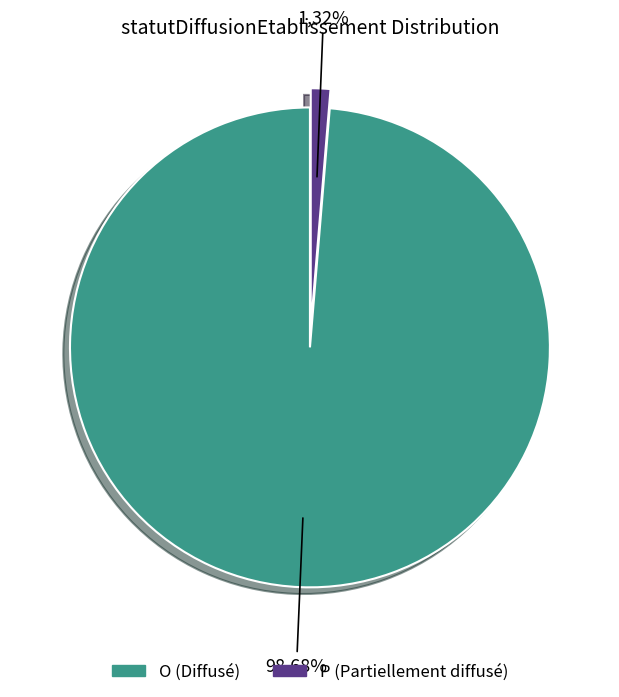

What is the largest slice in the pie chart?

O